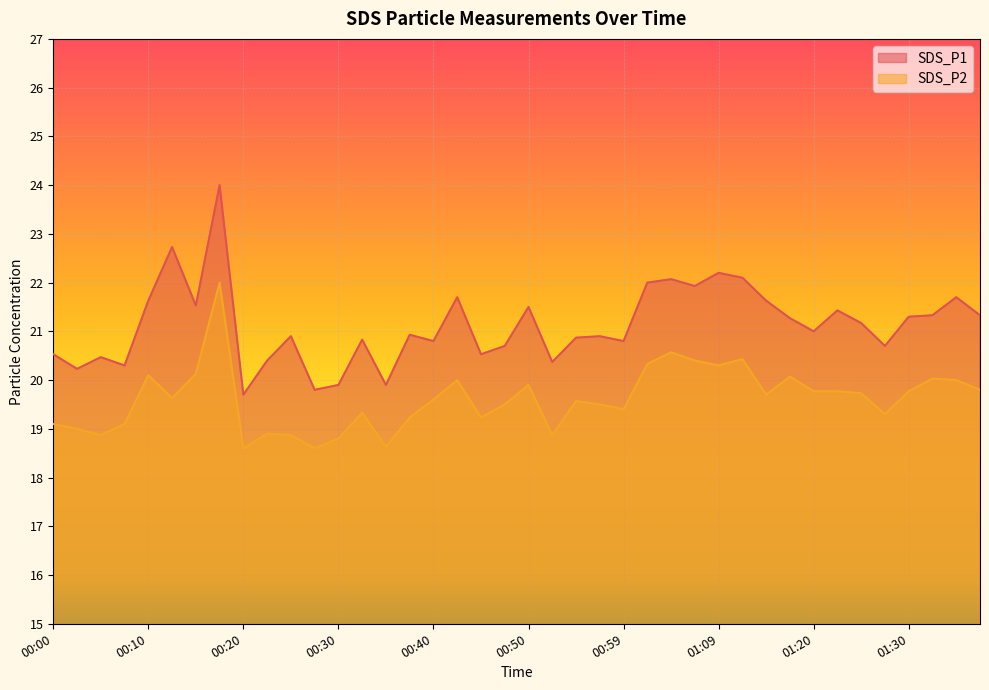

Which series has the widest spread of values?

SDS_P1